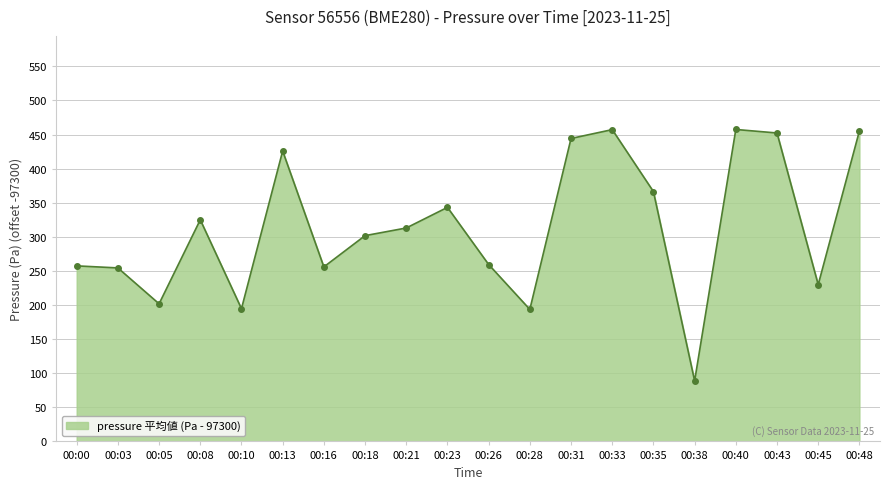

What is the change in value from 00:13 to 00:23?

-82.6